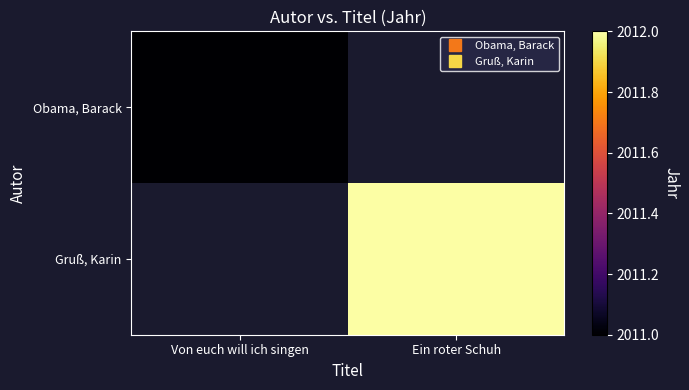

Which has a higher value, Von euch will ich singen or Ein roter Schuh?

Ein roter Schuh